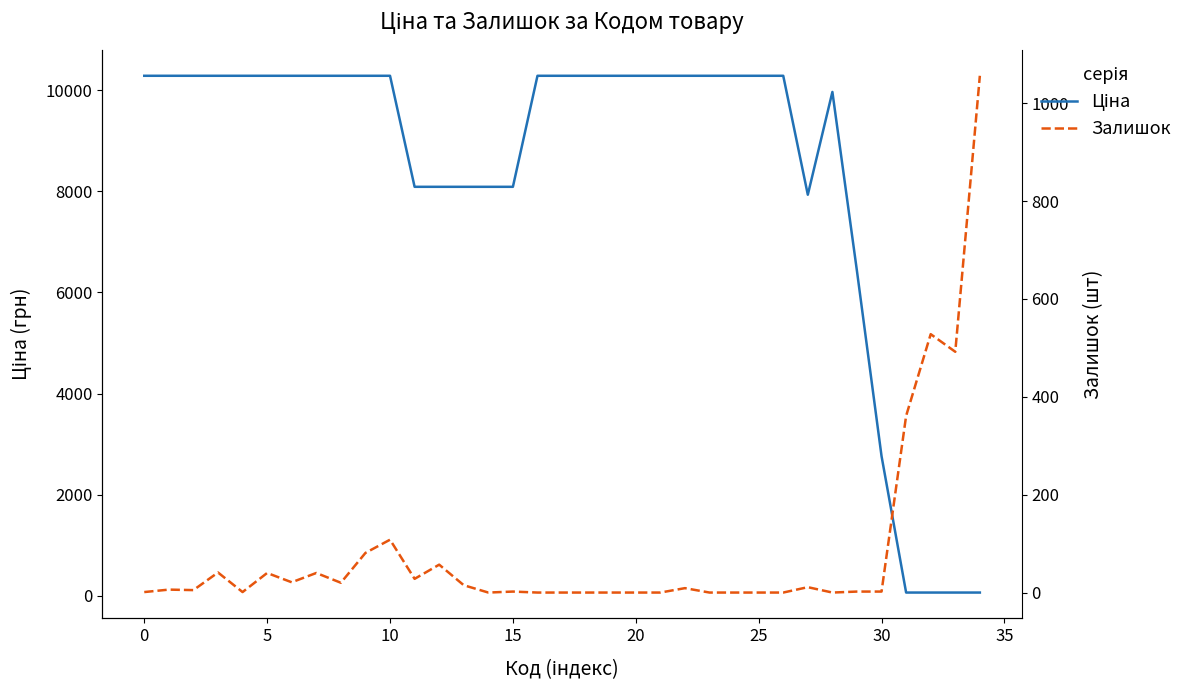

How many lines are shown in the chart?

2